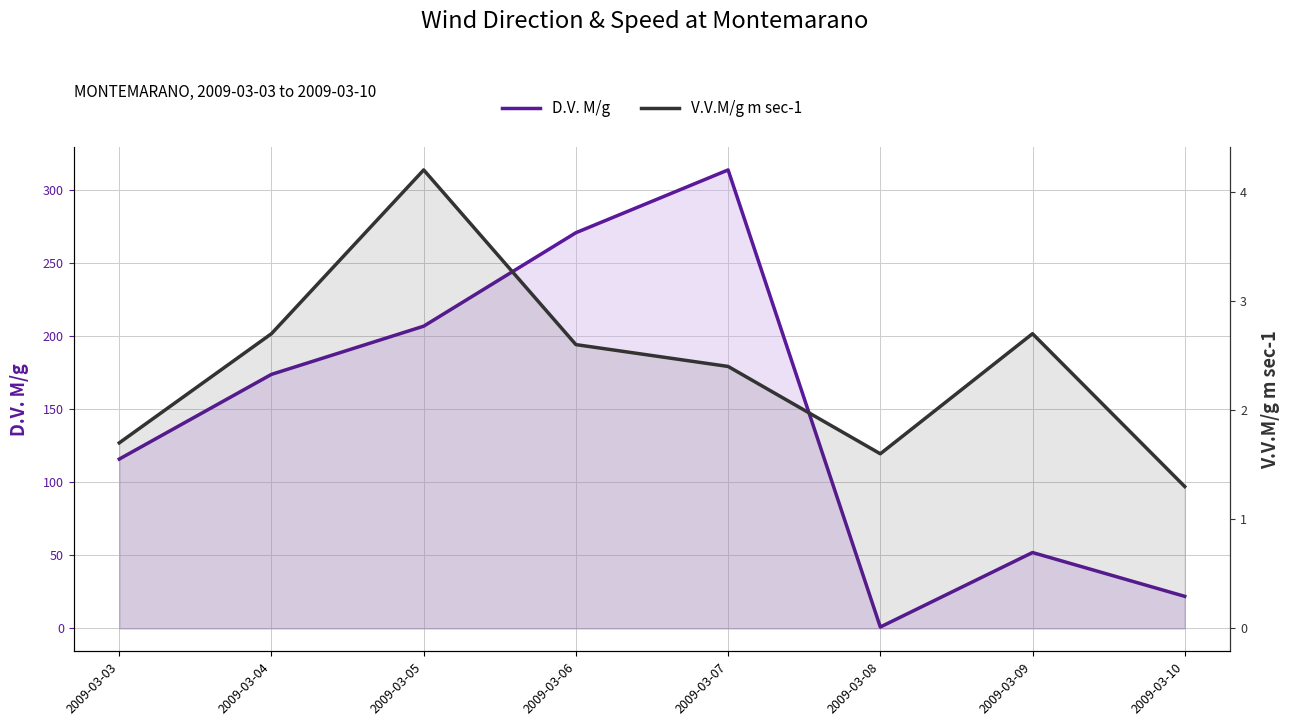

In V.V.M/g m sec-1, how many points are lower than both neighbors (excluding endpoints)?

1